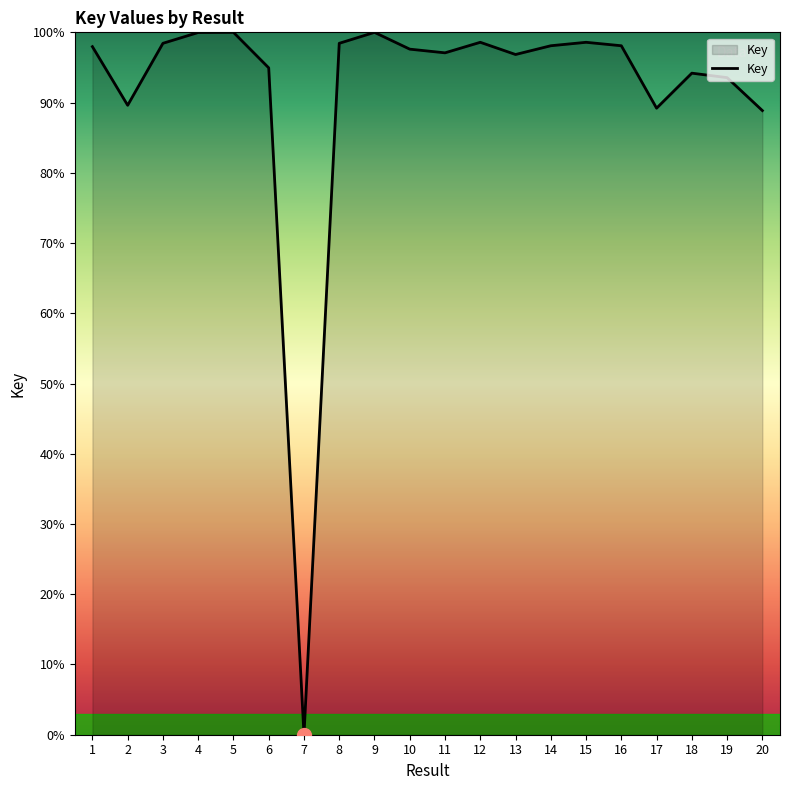

Approximately how many times larger is the value at 13 compared to 4?

1.0